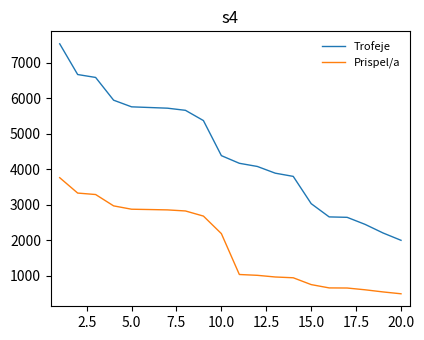

What is the lowest value of the Trofeje series?

2003